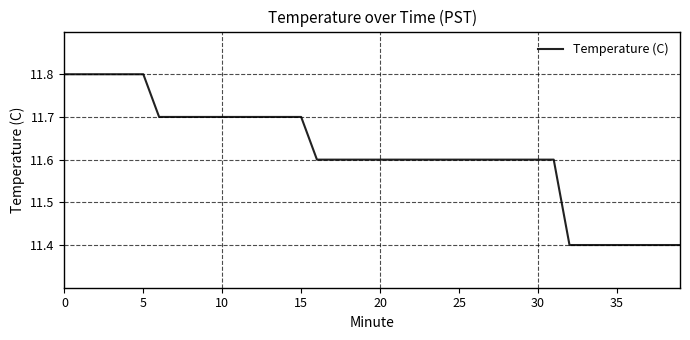

Is this an area chart (filled region under the line)?

No